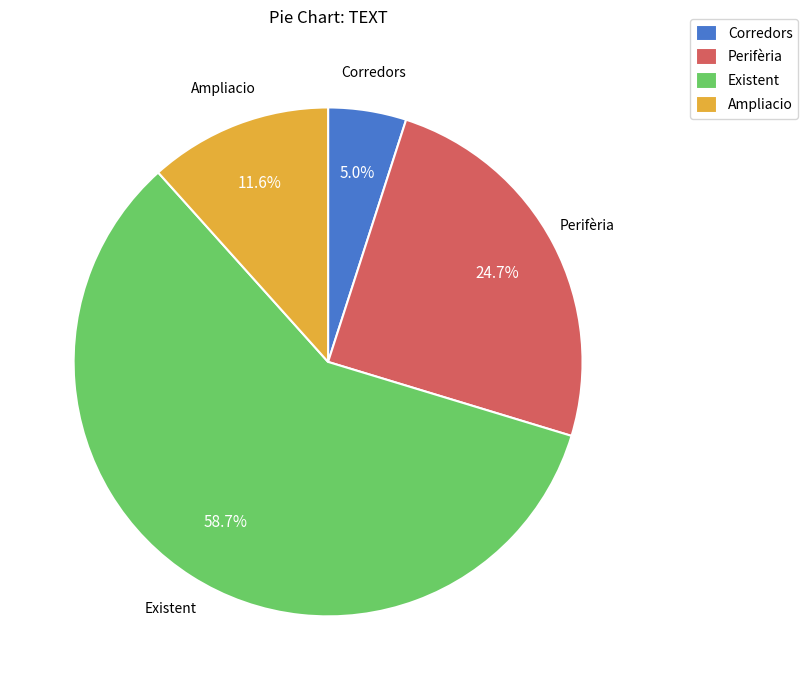

To the nearest percent, what percentage of the pie is Existent?

59%